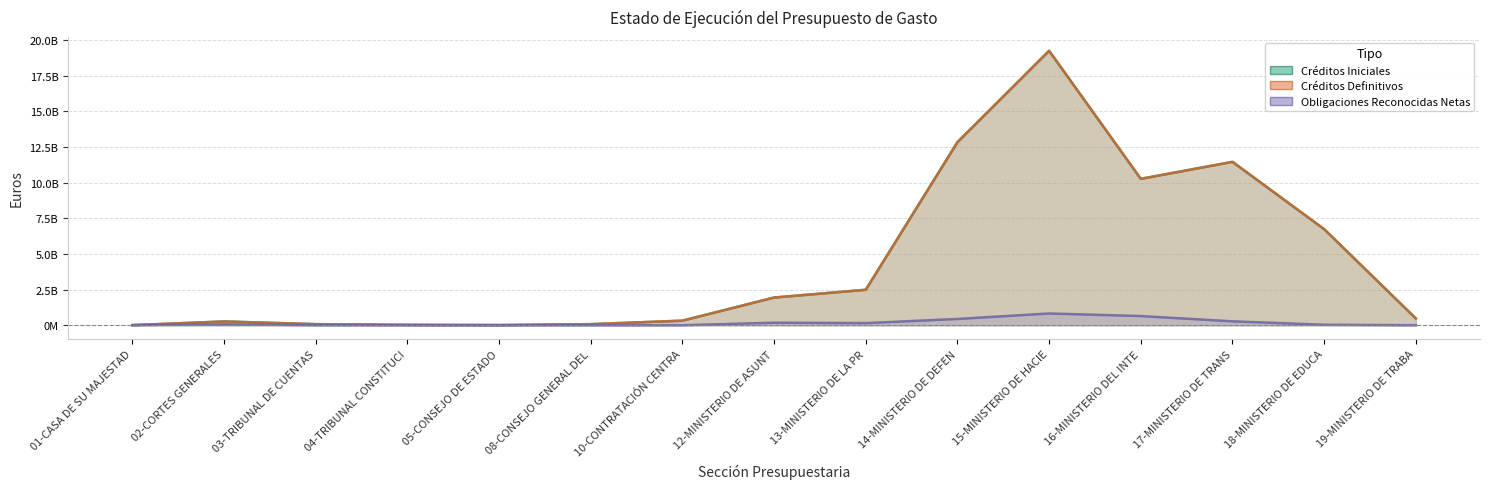

True or false: Obligaciones Reconocidas Netas and Créditos Definitivos cross at least once.

False